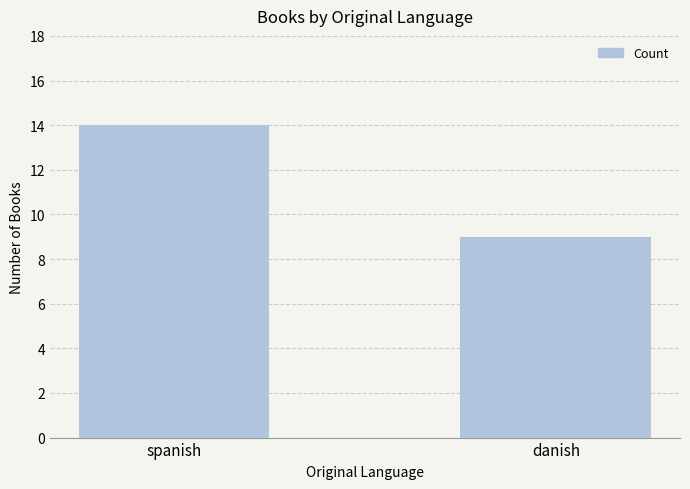

The value at spanish is 14. True or false?

True